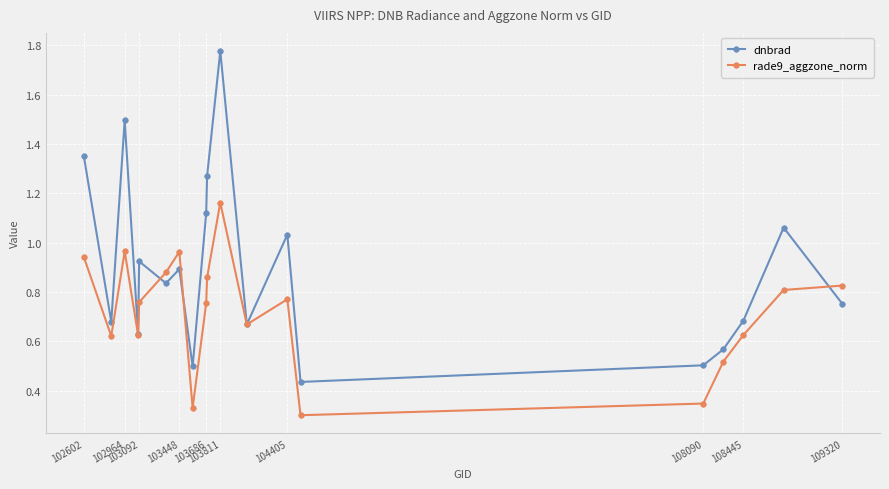

Which series has the largest range (max minus min)?

dnbrad